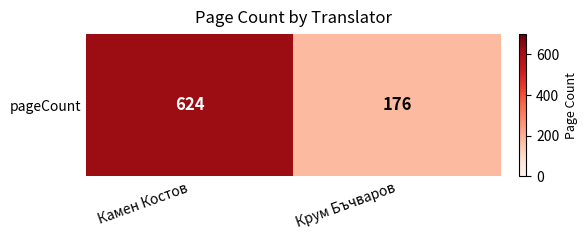

What is the minimum value shown in the chart?

176